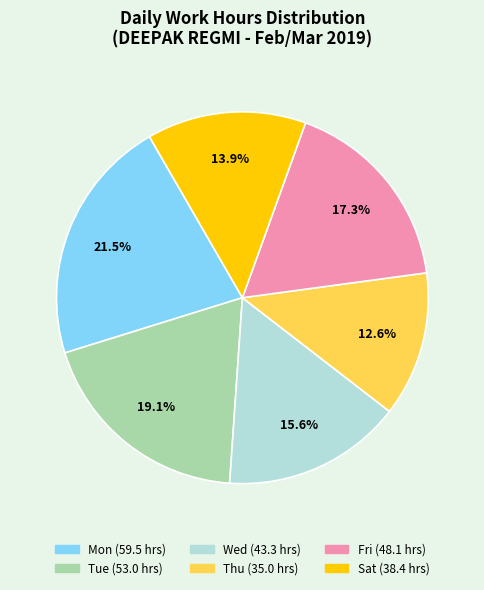

Is there a majority slice in this chart?

No